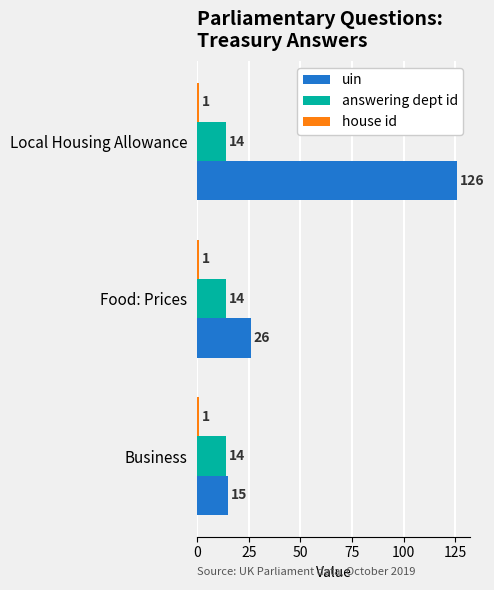

Which series has the widest spread of values?

uin